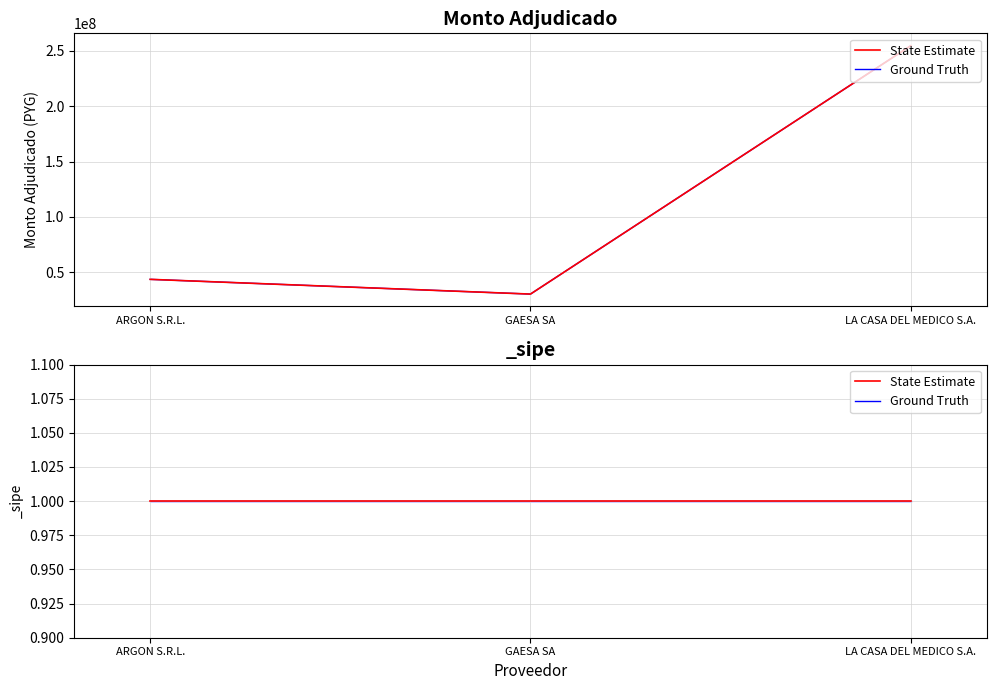

Where does the data first go above 43520000?

LA CASA DEL MEDICO S.A.